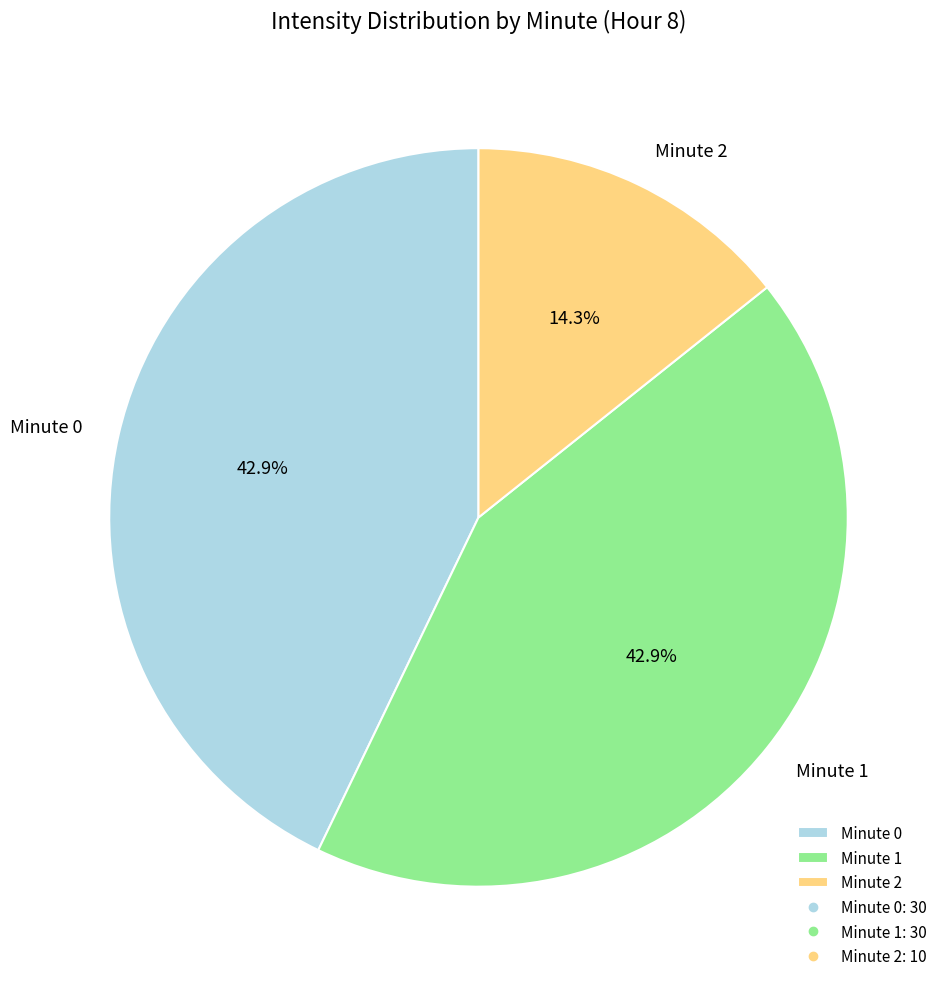

To the nearest percent, what is the difference between the largest and smallest slice percentages?

29%